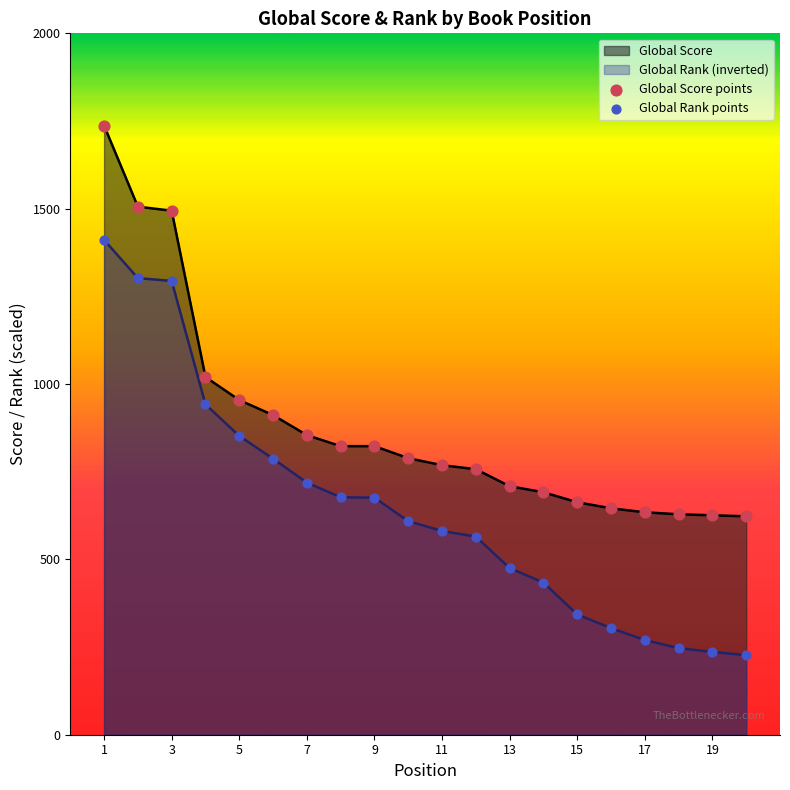

Is the value of Global Rank at 1 greater than the value of Global Score at 16?

Yes